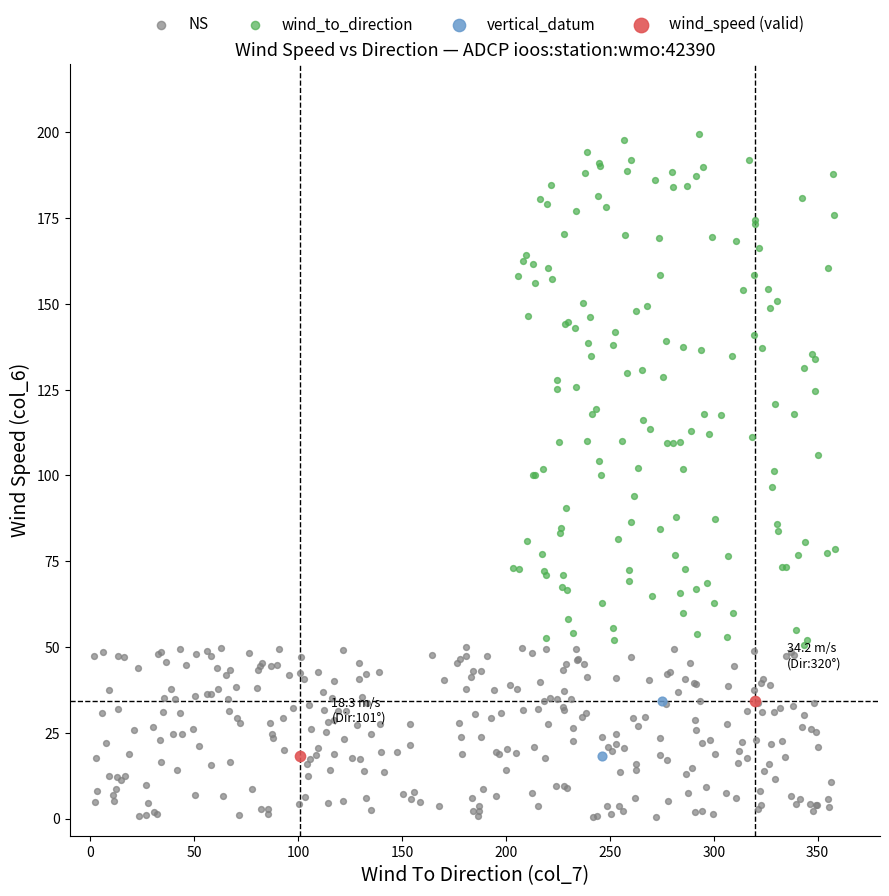

Which series has the widest spread of Y values?

wind_to_direction